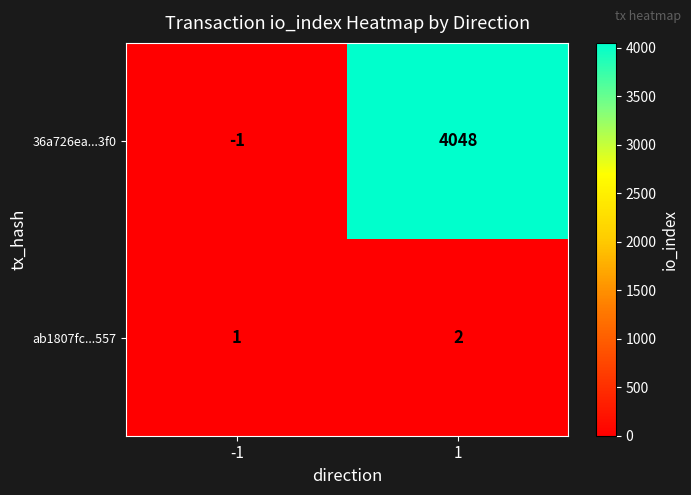

What is the maximum value shown in the chart?

4048